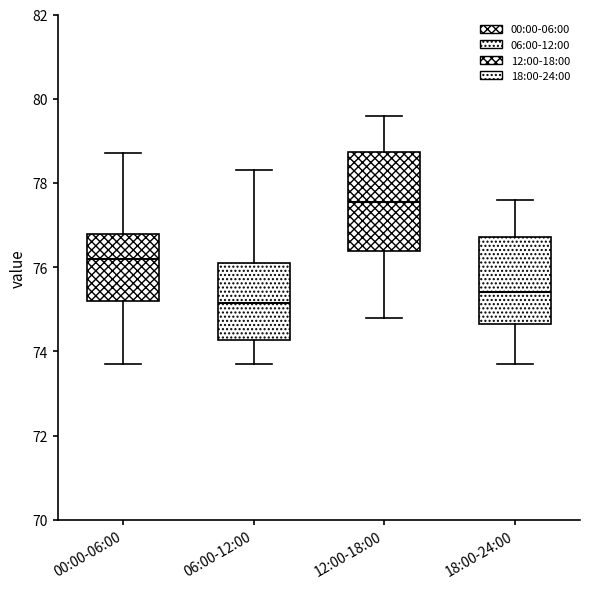

Reading left to right, read every box against the y-axis: the position of its median line, the range the box covers, and the ends of its whiskers. The values are not printed on the chart, so give them approximately, as read against the axis.

00:00-06:00: median 76.2, box 75.2 to 76.8, whiskers 73.8 to 78.8
06:00-12:00: median 75.2, box 74.2 to 76.2, whiskers 73.8 to 78.4
12:00-18:00: median 77.6, box 76.4 to 78.8, whiskers 74.8 to 79.6
18:00-24:00: median 75.4, box 74.6 to 76.8, whiskers 73.8 to 77.6